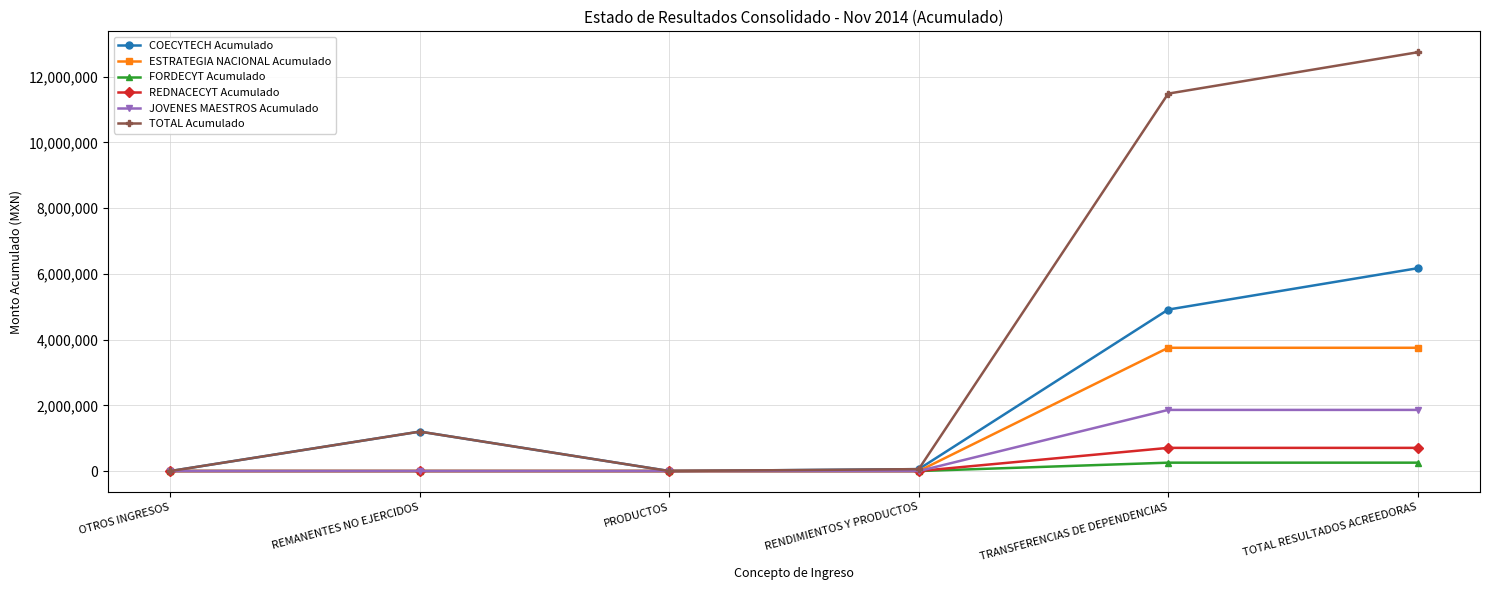

Does the chart have visible grid lines?

Yes